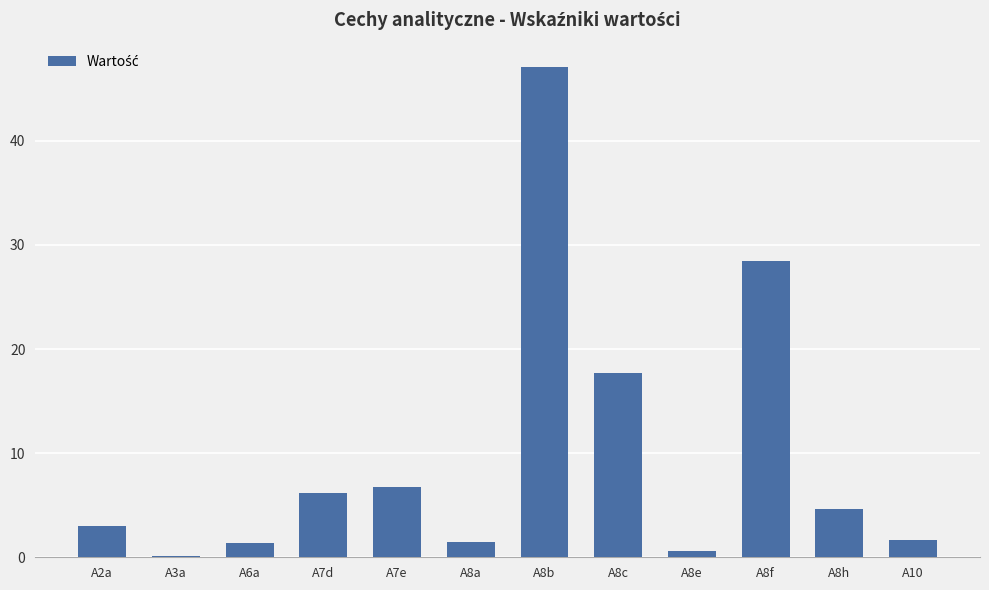

At which label does the data first exceed 4?

A7d